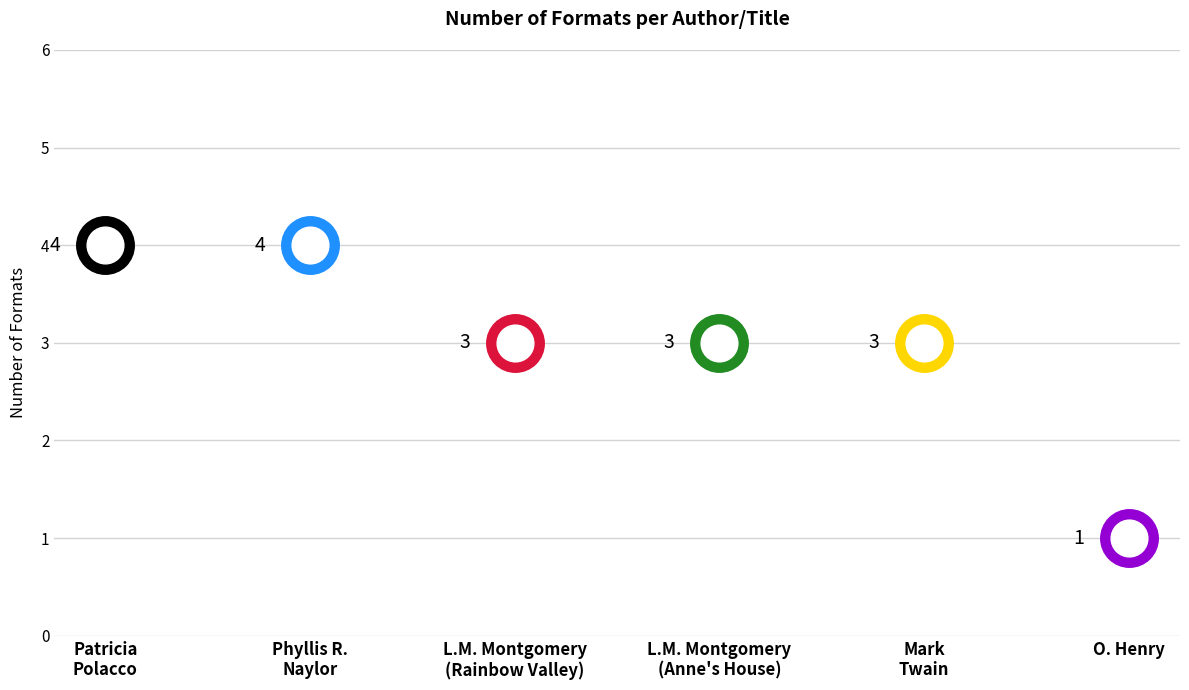

What is the change in value from Phyllis Reynolds Naylor to L. M. Montgomery (Anne's House)?

-1